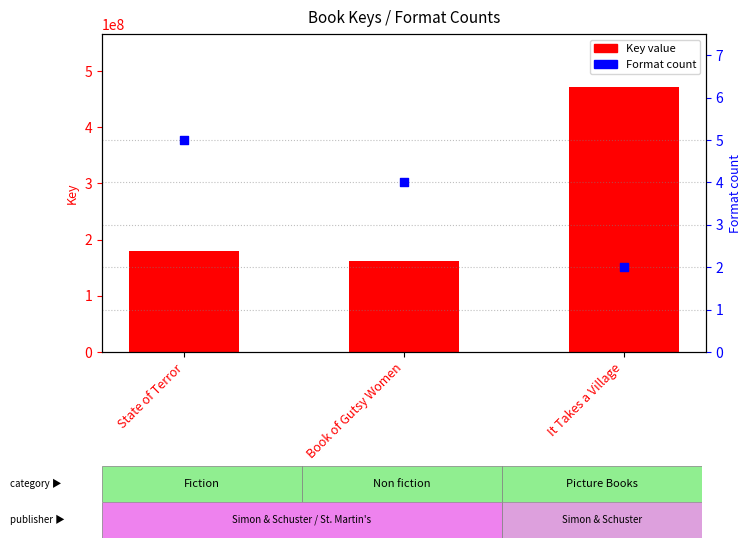

Which series reaches the maximum Y coordinate?

Key value